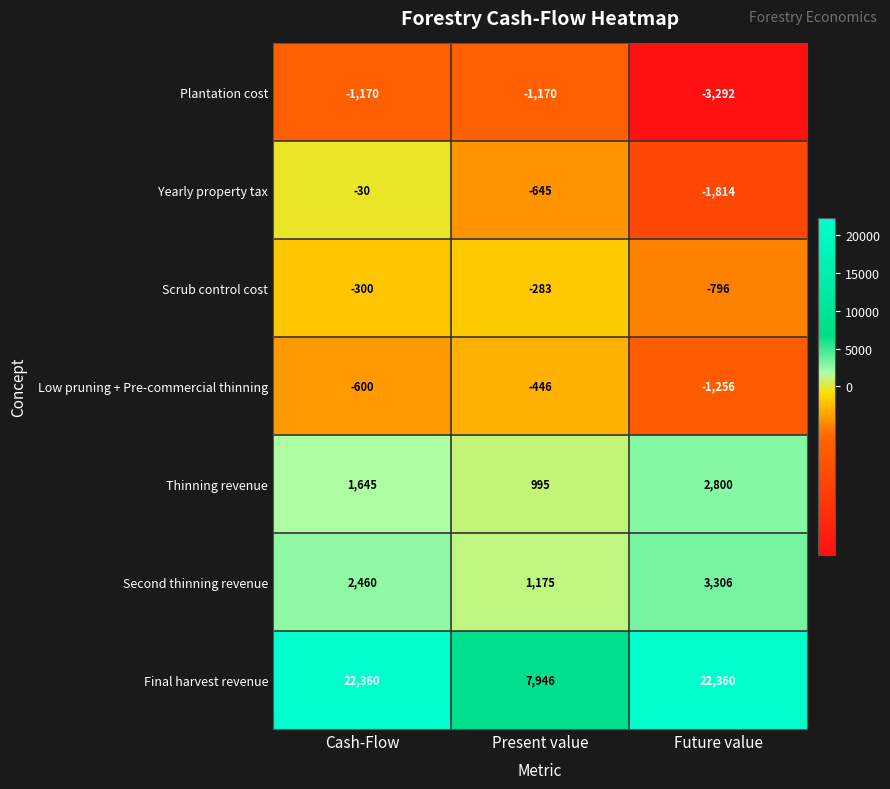

Rank the series at Cash-Flow from highest to lowest value.

Final harvest revenue, Second thinning revenue, Thinning revenue, Yearly property tax, Scrub control cost, Low pruning + Pre-commercial thinning, Plantation cost